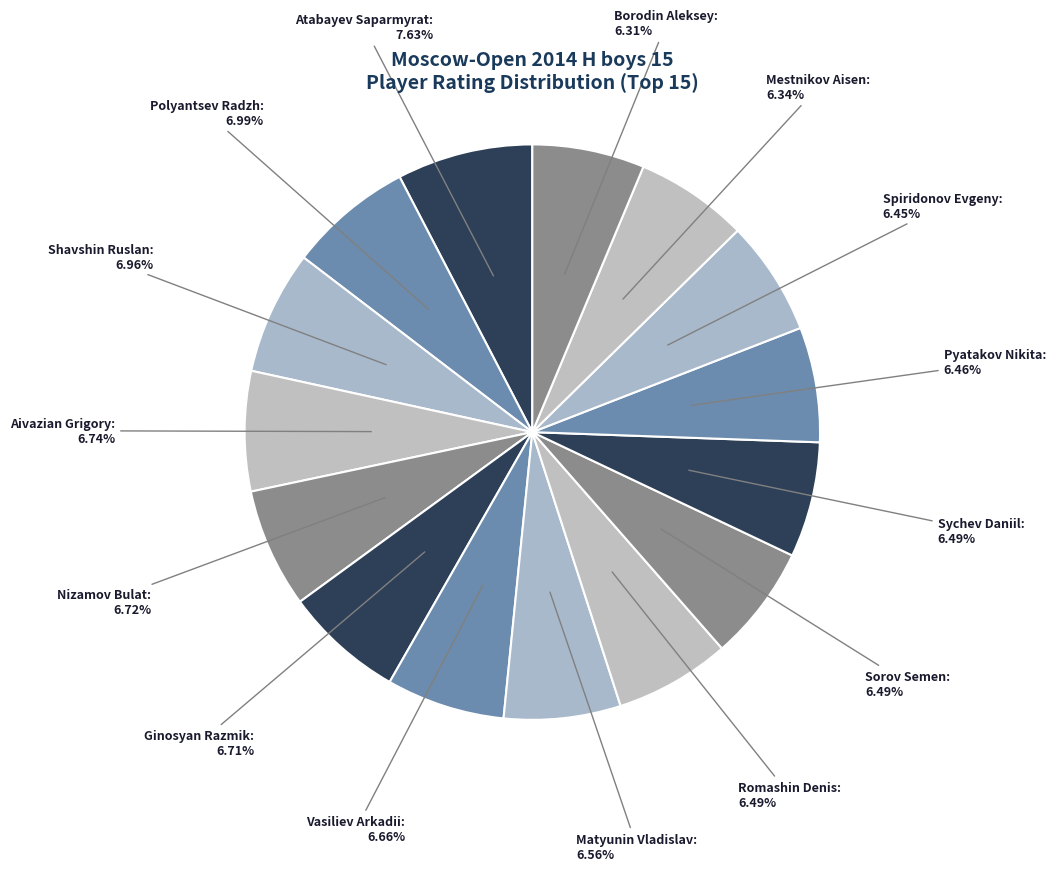

What is the largest slice in the pie chart?

Atabayev Saparmyrat